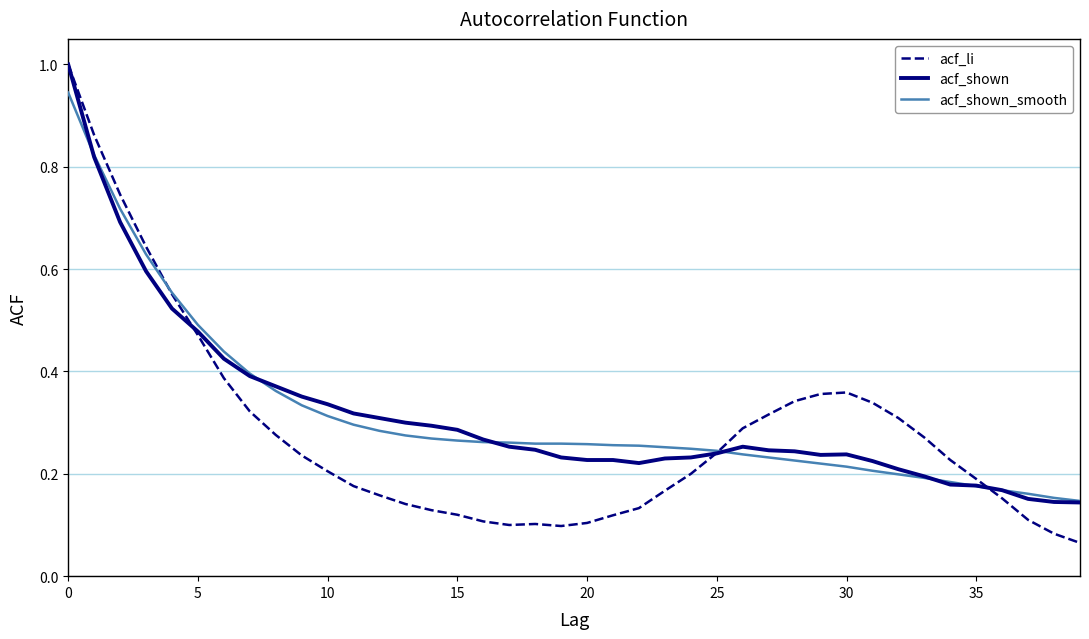

What is the maximum value shown in the chart?

1.0